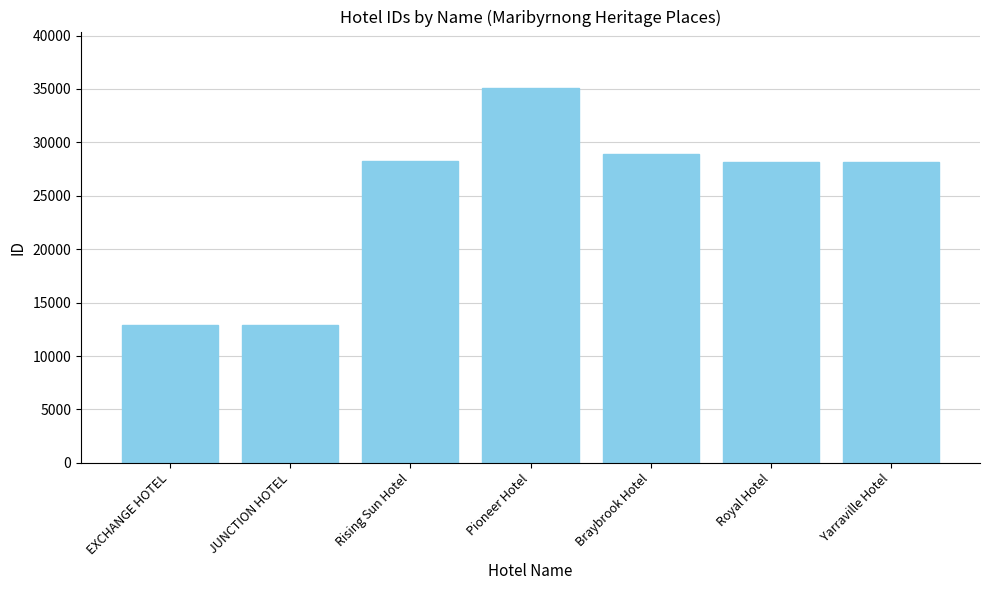

What is the average value?

24896